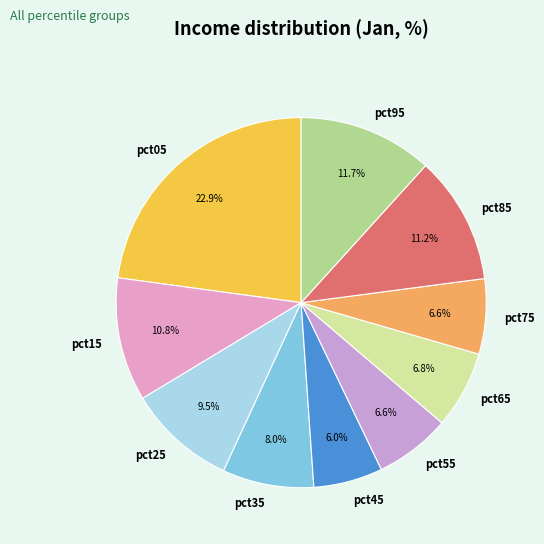

To the nearest percent, what percentage of the pie is pct65?

7%